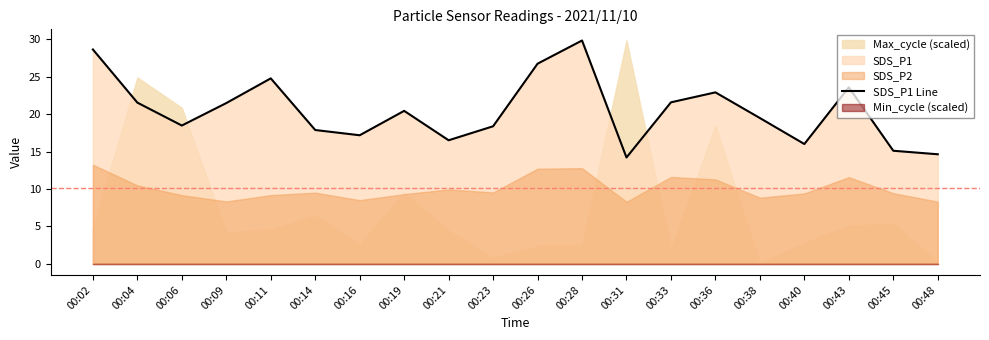

What is the average value?

20.5